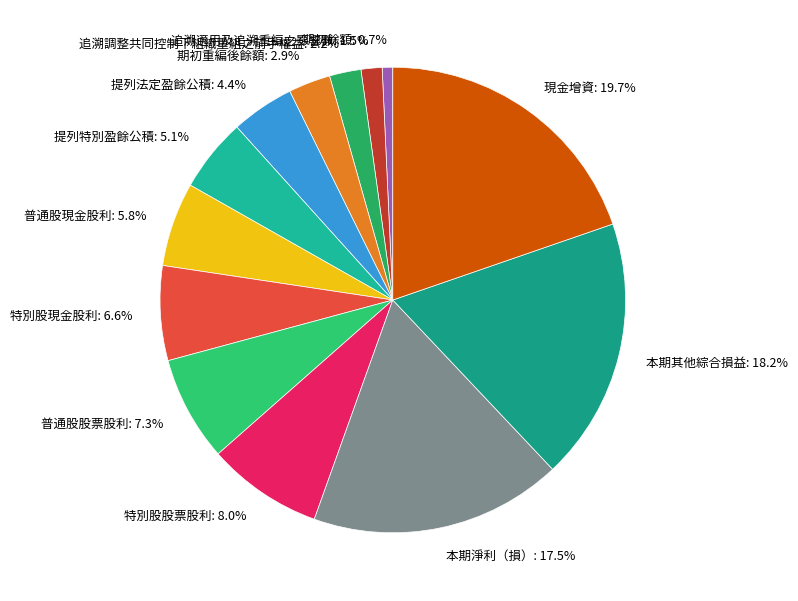

True or false: 提列特別盈餘公積 accounts for 10% of the total.

False